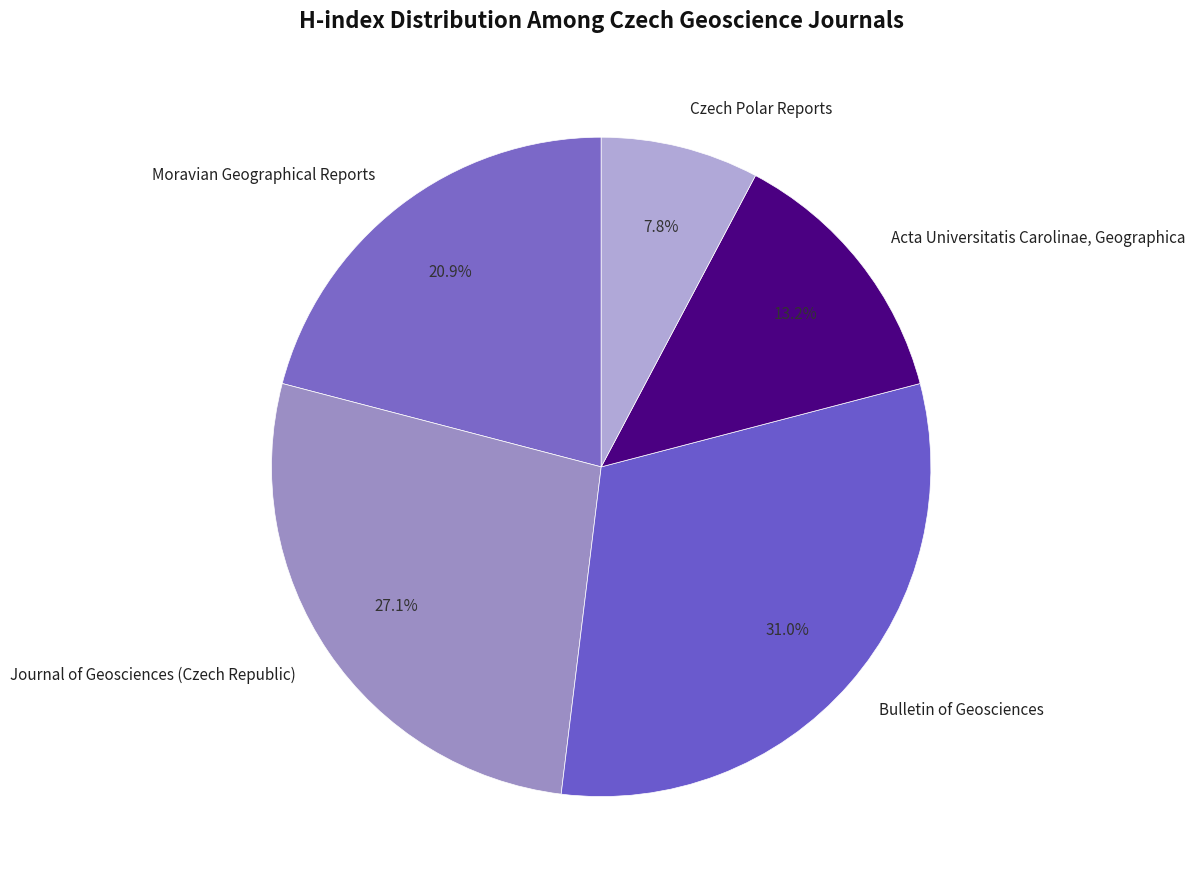

To the nearest percent, what portion does Journal of Geosciences (Czech Republic) represent?

27%